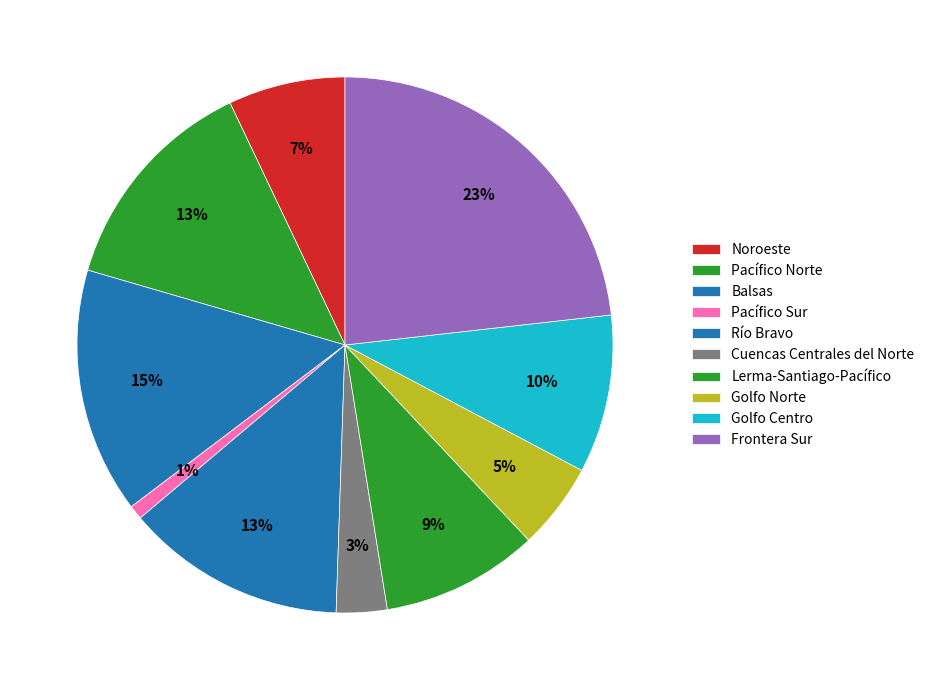

Which has a higher value, Lerma-Santiago-Pacífico or Río Bravo?

Río Bravo